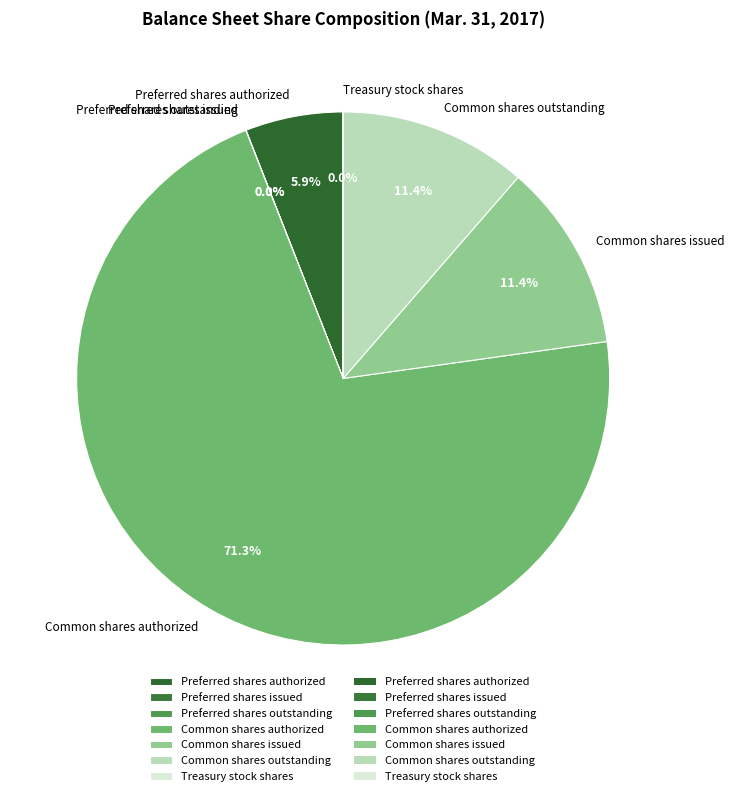

Is it true that Common shares outstanding is 18% of the pie?

False